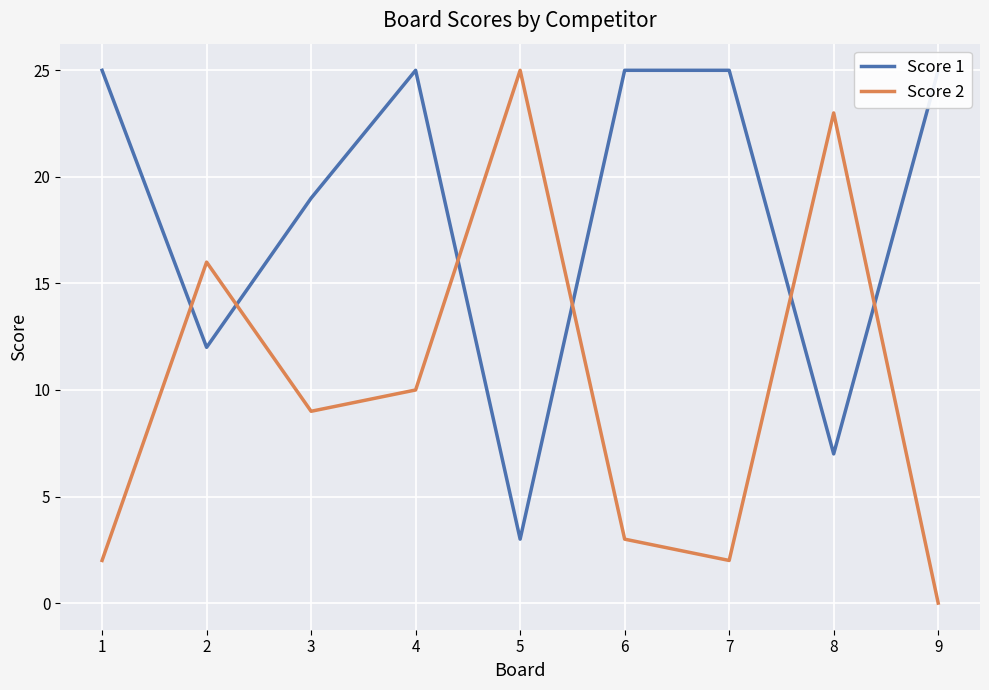

At 3, list the series in order from largest to smallest.

Score 1, Score 2